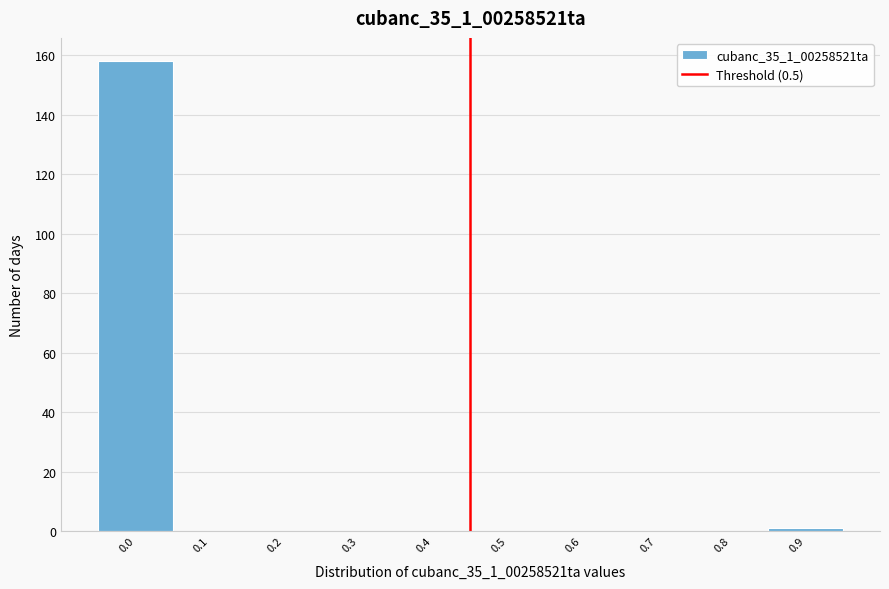

Reading left to right, list all the values displayed in this chart.

0.0=158	0.1=0	0.2=0	0.3=0	0.4=0	0.5=0	0.6=0	0.7=0	0.8=0	0.9=1